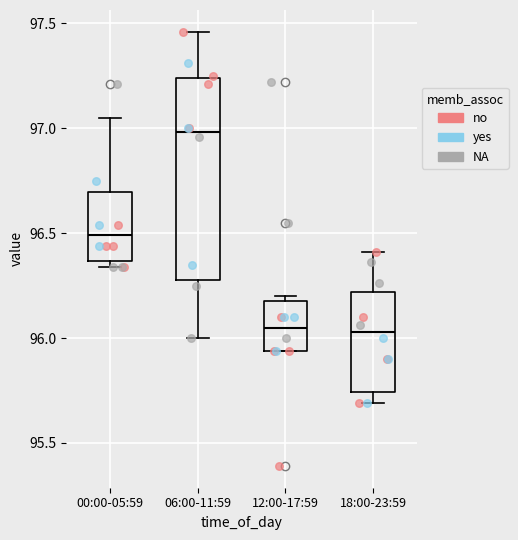

Reading left to right, transcribe this box plot: for each box, give where its median line is, the range the box spans, and where its two whiskers end, as read against the y-axis. The values are not printed on the chart, so give them approximately, as read against the axis.

00:00-05:59: median 96.50, box 96.35 to 96.70, whiskers 96.35 (just below the box's lower edge) to 97.05
06:00-11:59: median 97.00, box 96.30 to 97.25, whiskers 96.00 to 97.45
12:00-17:59: median 96.05, box 95.95 to 96.20, whiskers 95.95 to 96.20 (just above the box's upper edge)
18:00-23:59: median 96.05, box 95.75 to 96.20, whiskers 95.70 to 96.40